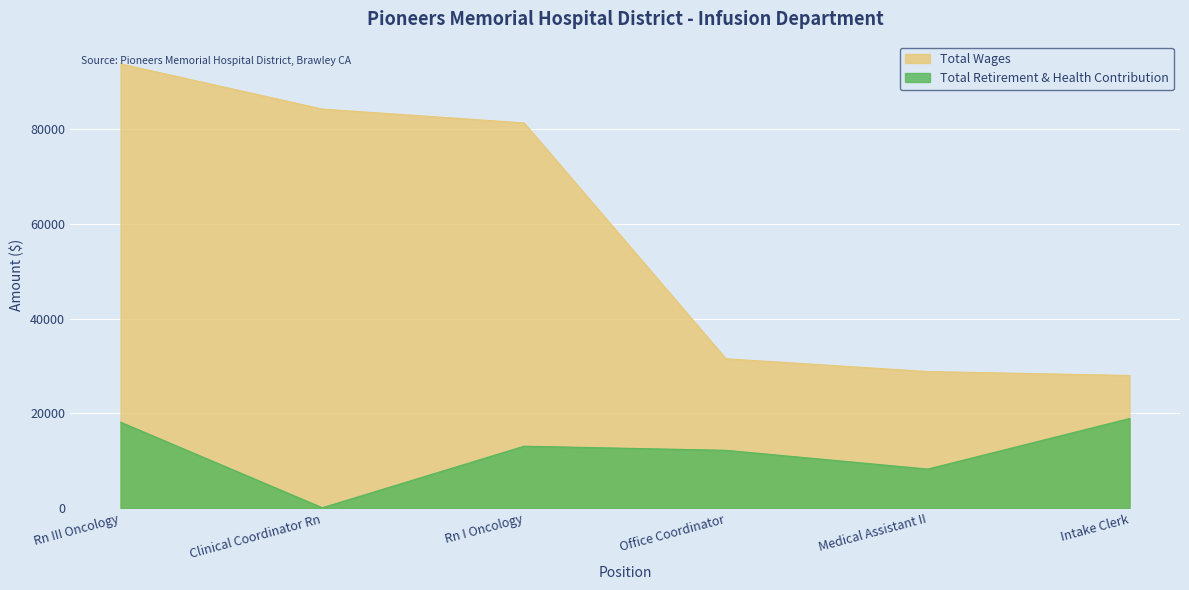

Reading right to left, list all the values displayed in this chart.

Total Wages: 28011	28846	31543	81347	84268	93812
Total Retirement & Health Contribution: 18920	8250	12207	13079	86	18149